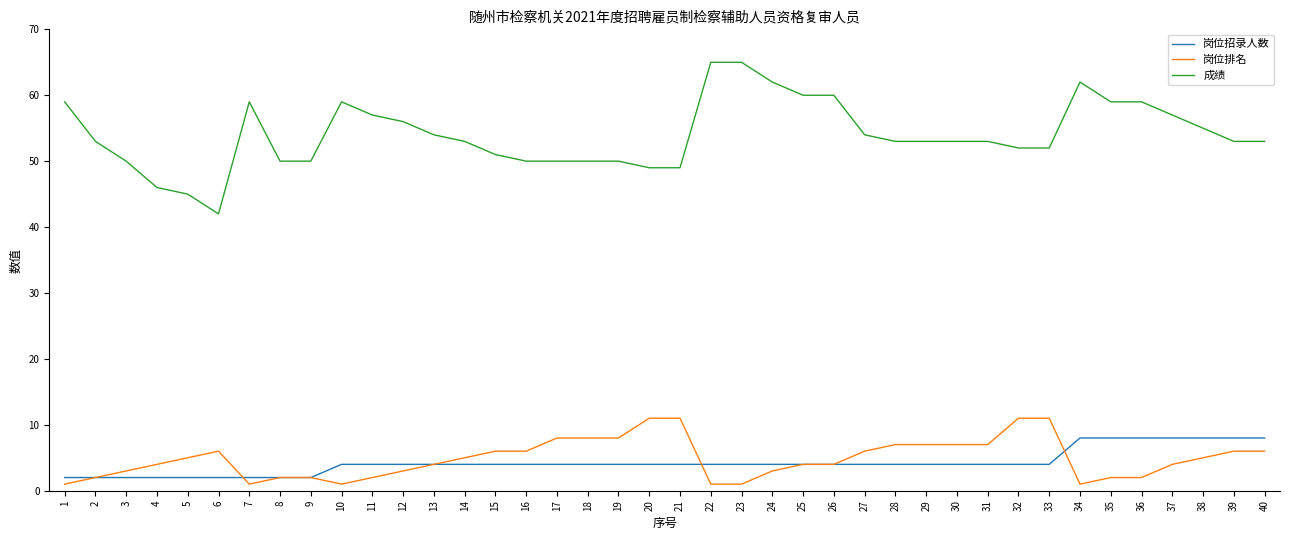

Reading right to left, transcribe all the data shown in this chart.

岗位招录人数: 40=8	39=8	38=8	37=8	36=8	35=8	34=8	33=4	32=4	31=4	30=4	29=4	28=4	27=4	26=4	25=4	24=4	23=4	22=4	21=4	20=4	19=4	18=4	17=4	16=4	15=4	14=4	13=4	12=4	11=4	10=4	9=2	8=2	7=2	6=2	5=2	4=2	3=2	2=2	1=2
岗位排名: 40=6	39=6	38=5	37=4	36=2	35=2	34=1	33=11	32=11	31=7	30=7	29=7	28=7	27=6	26=4	25=4	24=3	23=1	22=1	21=11	20=11	19=8	18=8	17=8	16=6	15=6	14=5	13=4	12=3	11=2	10=1	9=2	8=2	7=1	6=6	5=5	4=4	3=3	2=2	1=1
成绩: 40=53	39=53	38=55	37=57	36=59	35=59	34=62	33=52	32=52	31=53	30=53	29=53	28=53	27=54	26=60	25=60	24=62	23=65	22=65	21=49	20=49	19=50	18=50	17=50	16=50	15=51	14=53	13=54	12=56	11=57	10=59	9=50	8=50	7=59	6=42	5=45	4=46	3=50	2=53	1=59